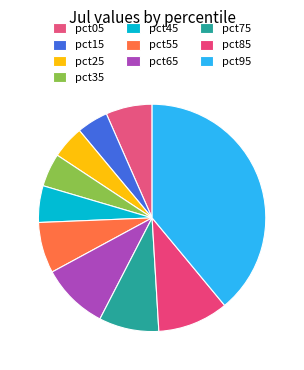

Count the number of slices in the pie.

10